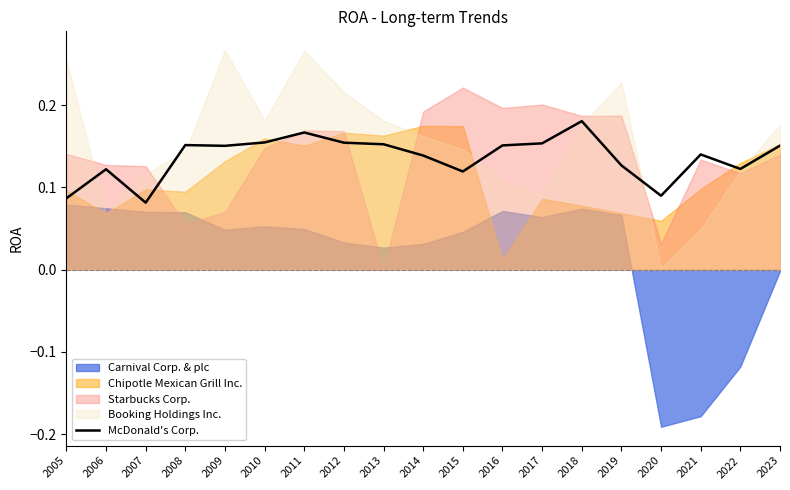

Rank the categories by value from lowest to highest.

2007, 2005, 2020, 2015, 2006, 2022, 2019, 2014, 2021, 2009, 2023, 2016, 2008, 2013, 2017, 2012, 2010, 2011, 2018